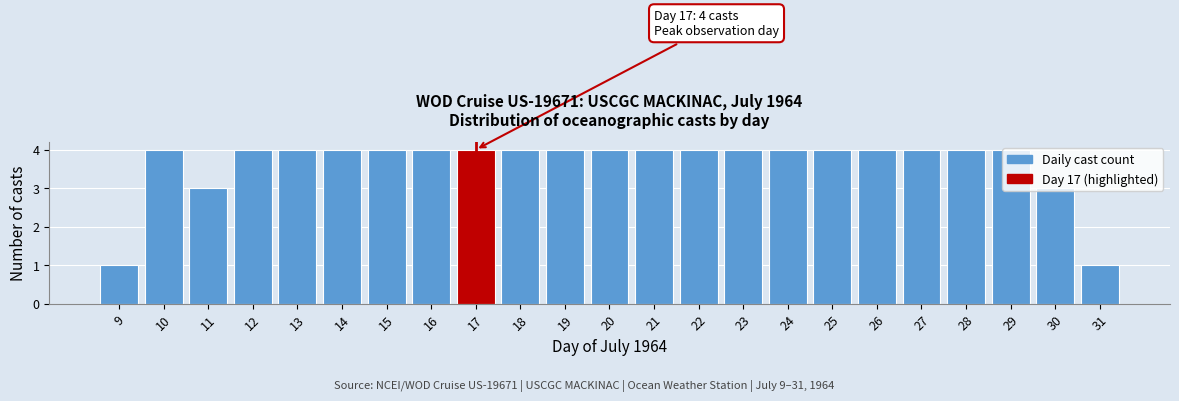

What is the greatest value displayed?

4